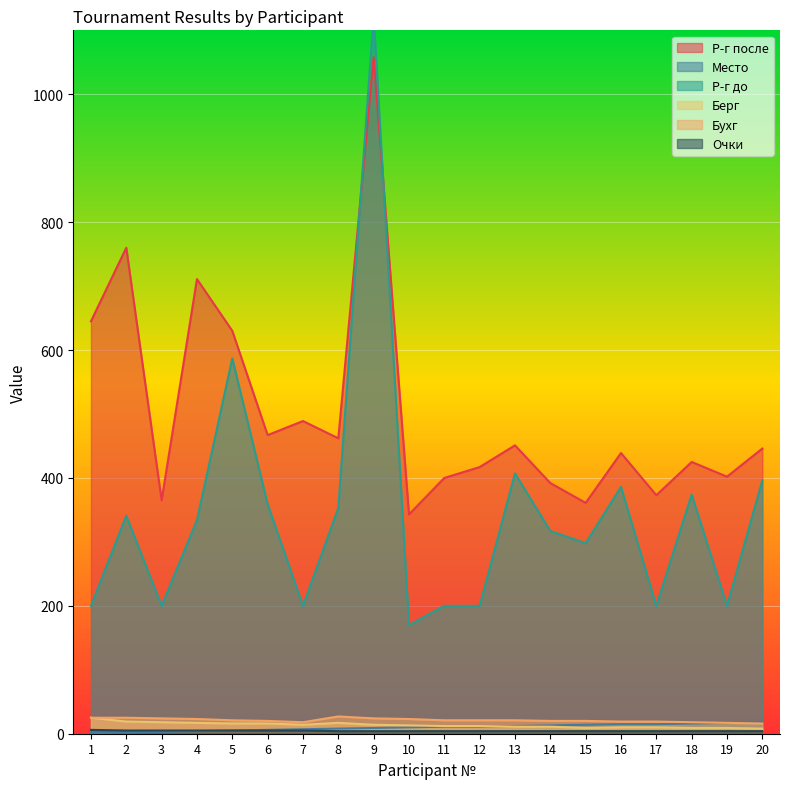

What is the difference between the maximum and minimum values in the Бухг series?

11